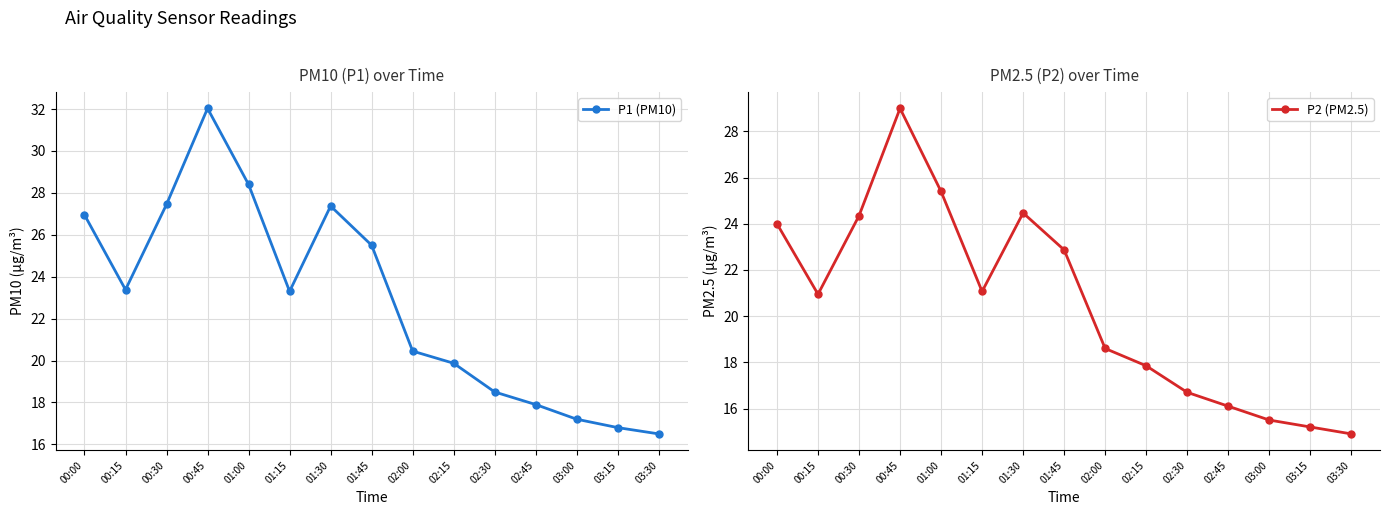

What is the label of the 4th point from the right?

02:45